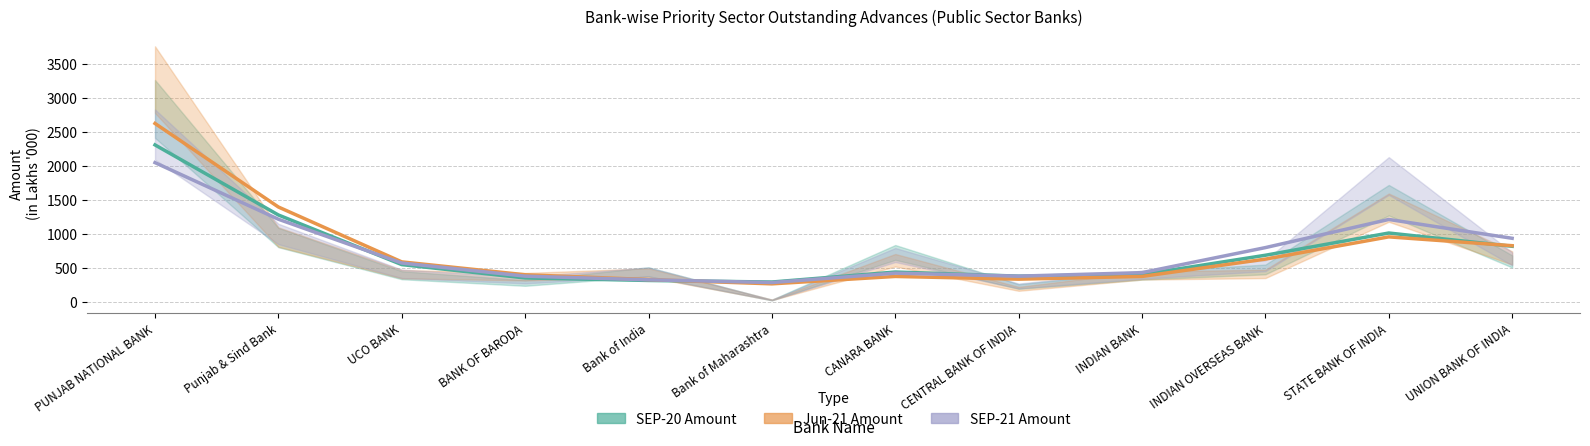

Which series has the widest spread of values?

Jun-21 Amount